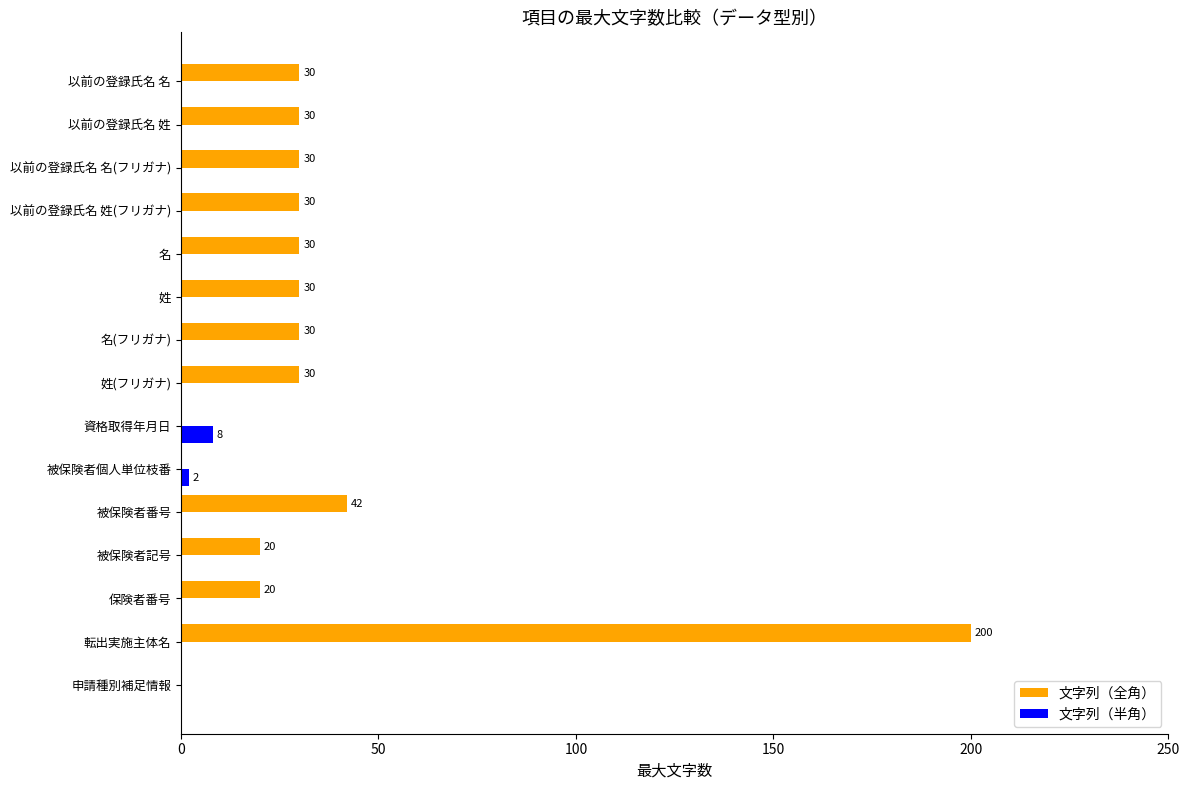

What are all the series names shown in the legend?

文字列（全角）, 文字列（半角）